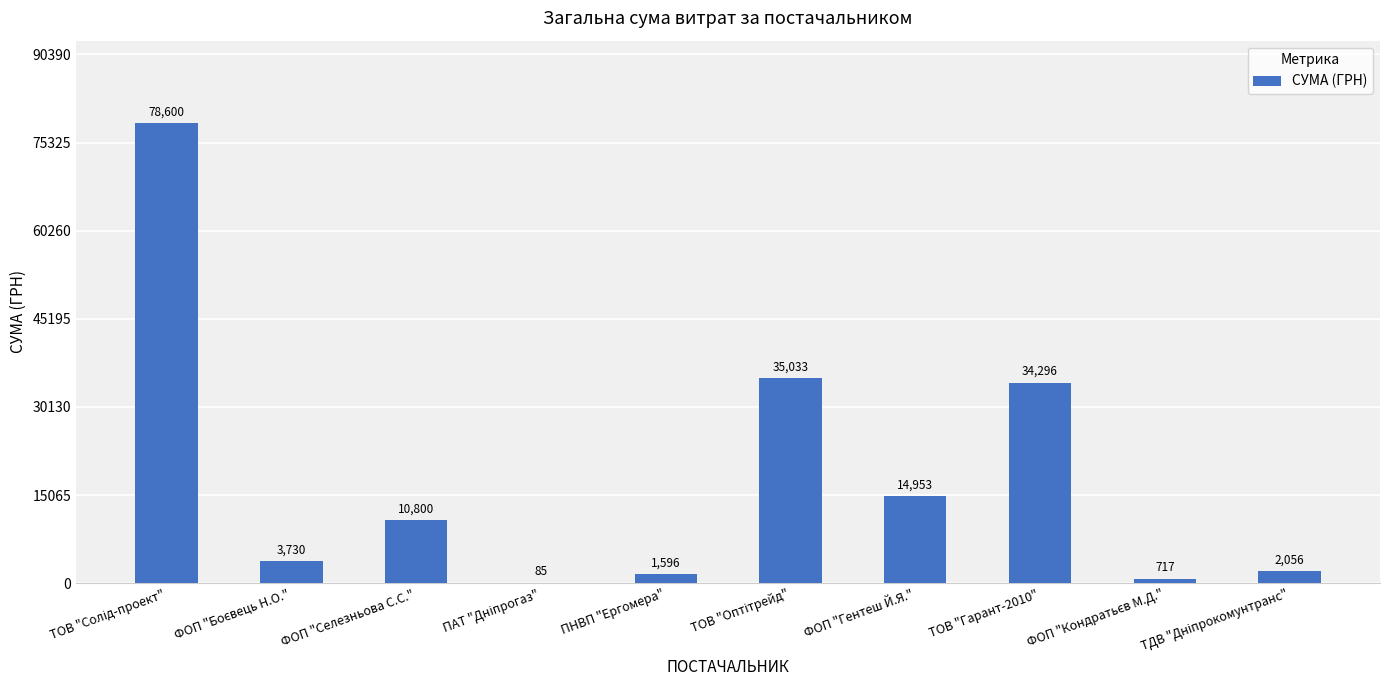

Does the chart contain stacked bars?

No